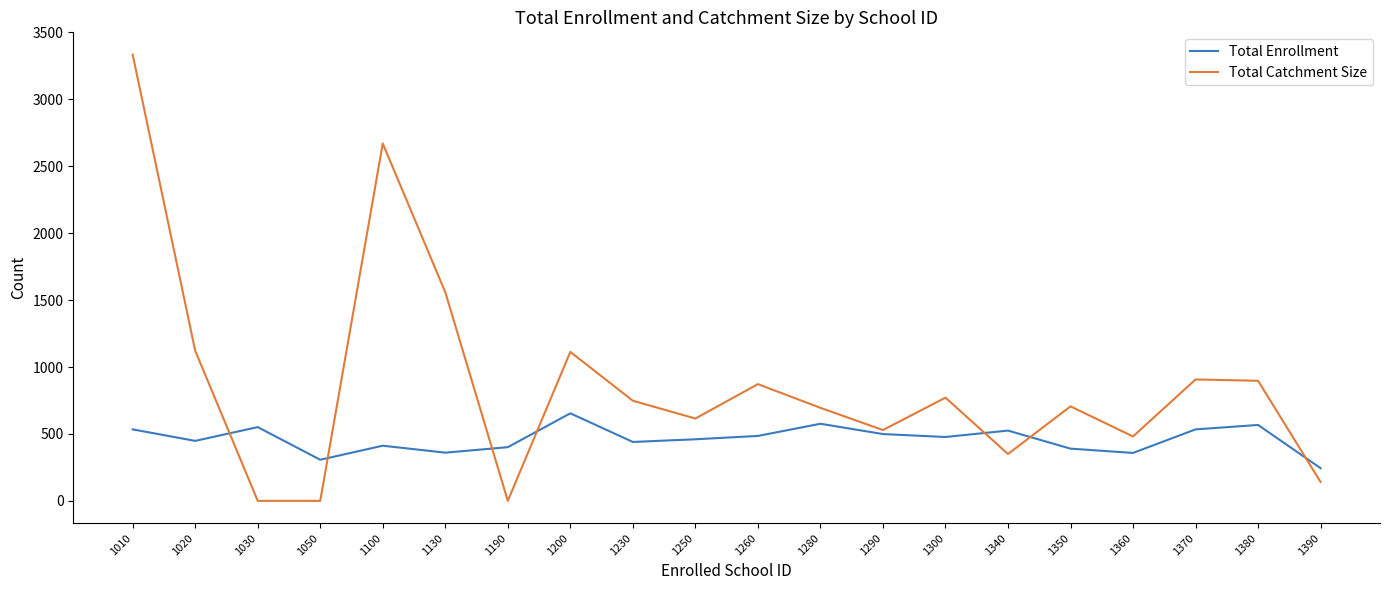

At which label does Total Catchment Size reach its peak?

1010